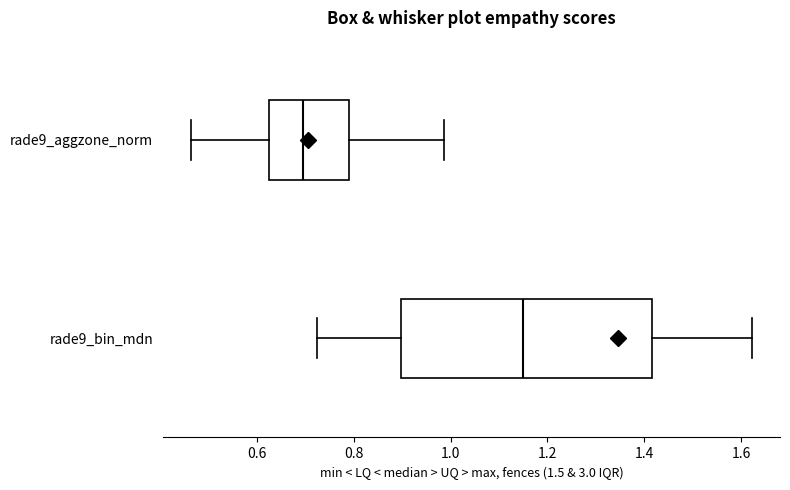

Reading bottom to top, transcribe this box plot: for each box, give where its median line is, the range the box spans, and where its two whiskers end, as read against the x-axis. The values are not printed on the chart, so give them approximately, as read against the axis.

rade9_bin_mdn: median 1.14, box 0.90 to 1.42, whiskers 0.72 to 1.62
rade9_aggzone_norm: median 0.70, box 0.62 to 0.80, whiskers 0.46 to 0.98